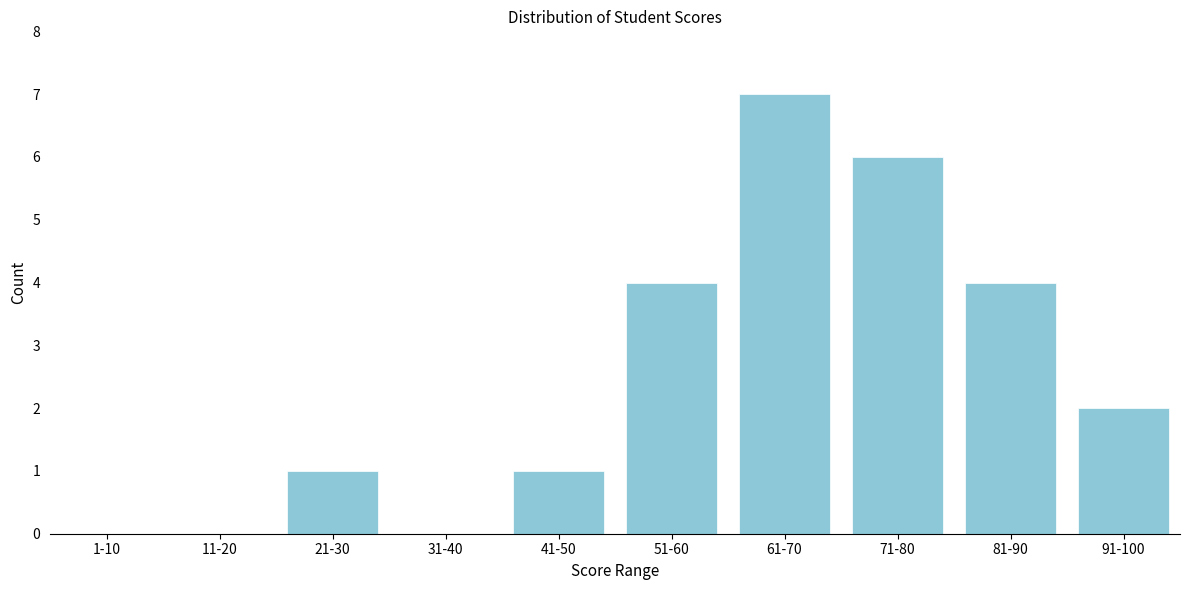

Reading right to left, list all the values displayed in this chart.

91-100=2	81-90=4	71-80=6	61-70=7	51-60=4	41-50=1	31-40=0	21-30=1	11-20=0	1-10=0